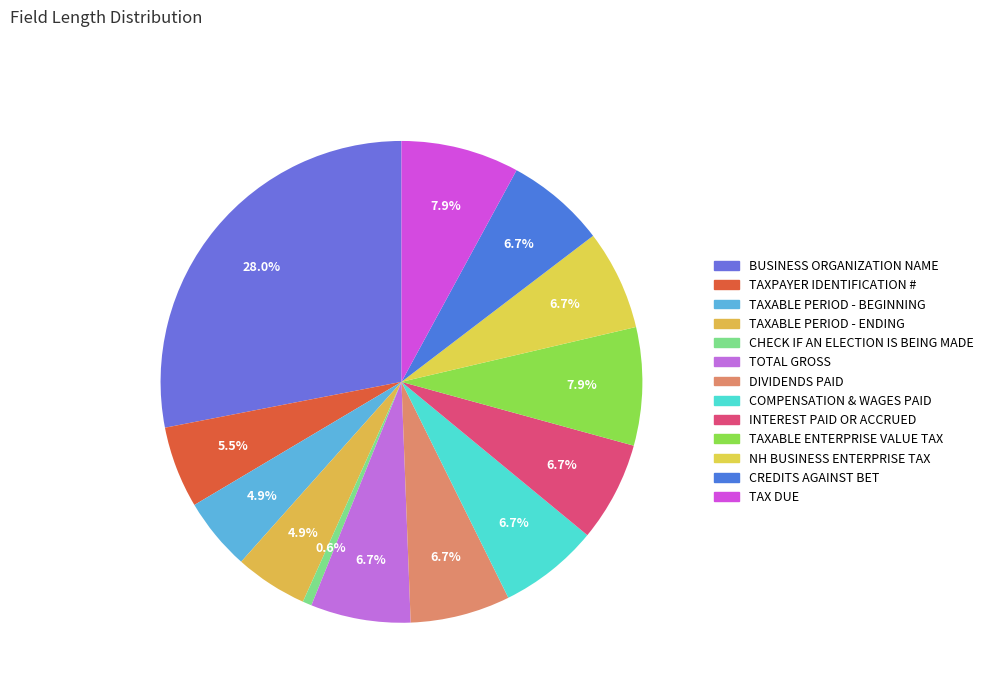

How many slices are in this pie chart?

13